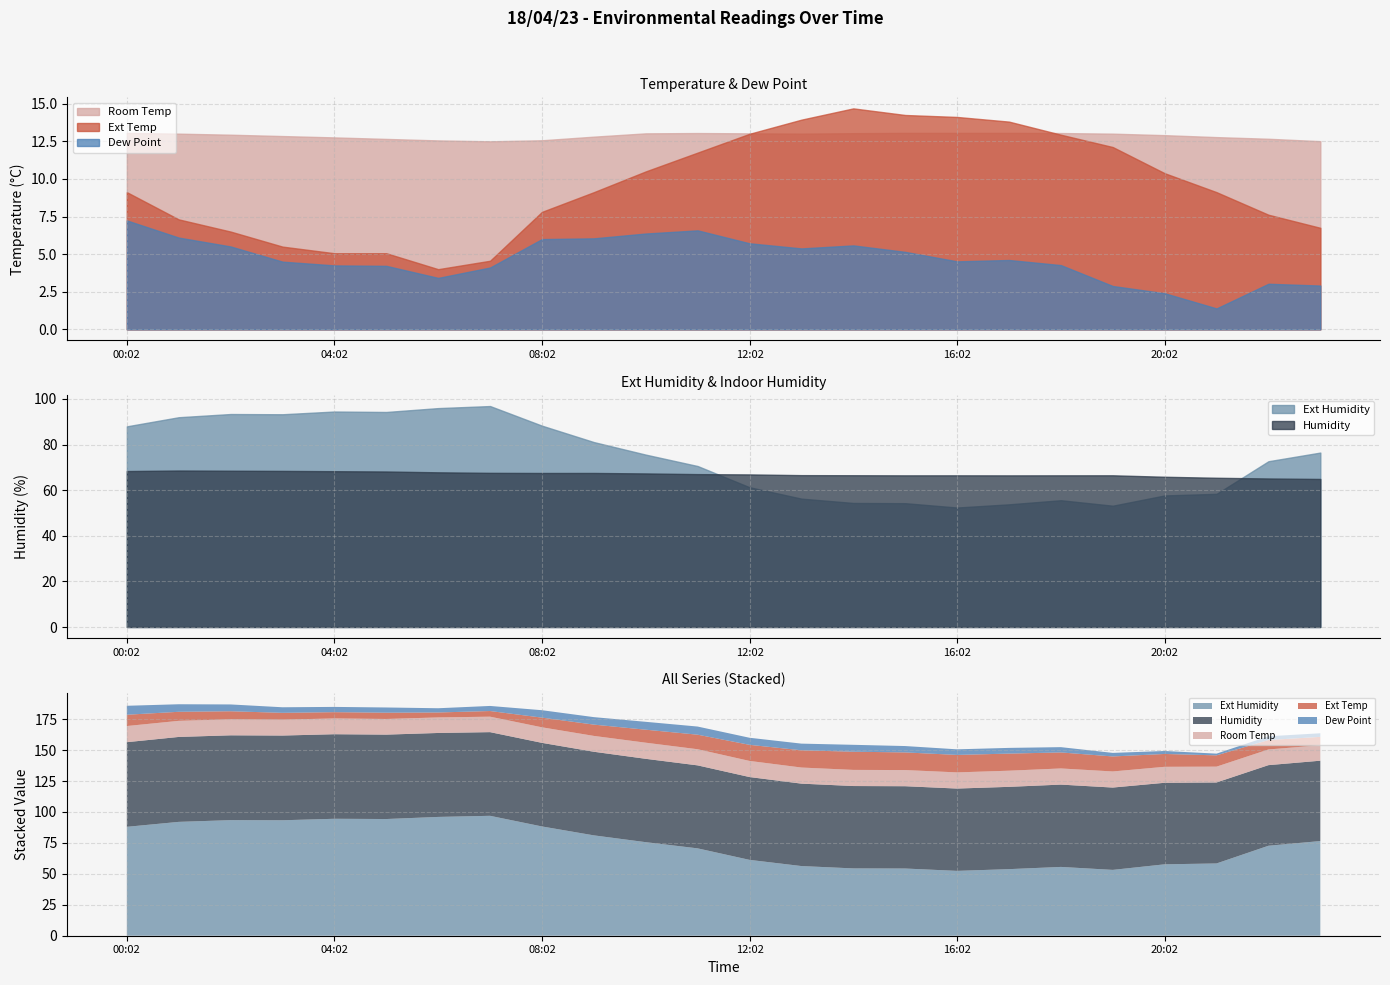

Rank the categories by Ext Temp value from lowest to highest.

06:02, 07:02, 04:02, 05:02, 03:02, 02:02, 23:02, 01:02, 22:02, 08:02, 00:02, 09:02, 21:02, 20:02, 10:02, 11:02, 19:02, 18:02, 12:02, 17:02, 13:02, 16:02, 15:02, 14:02